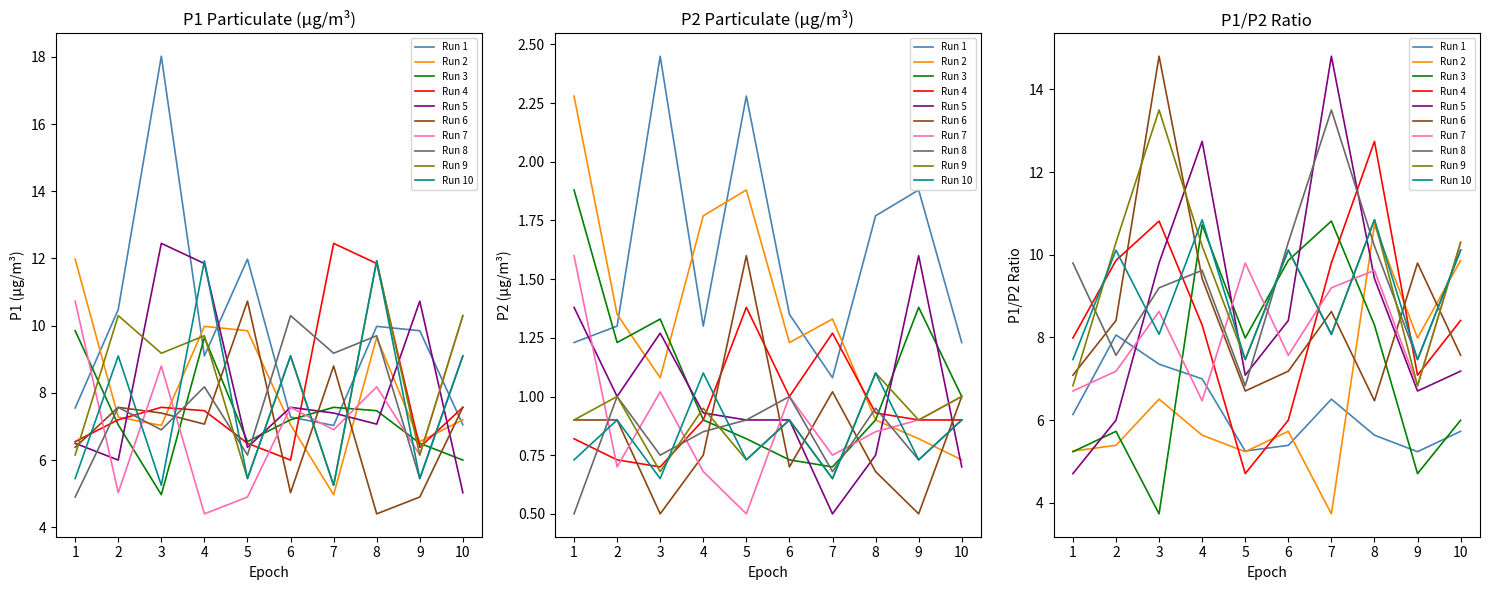

Is it true that P2 equals 1.3 at 15:00?

False